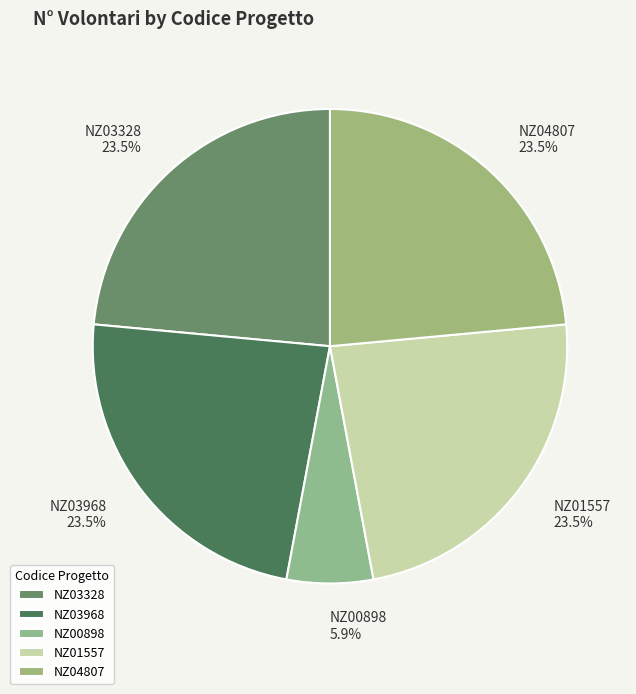

To the nearest percent, what is the average slice percentage?

20%